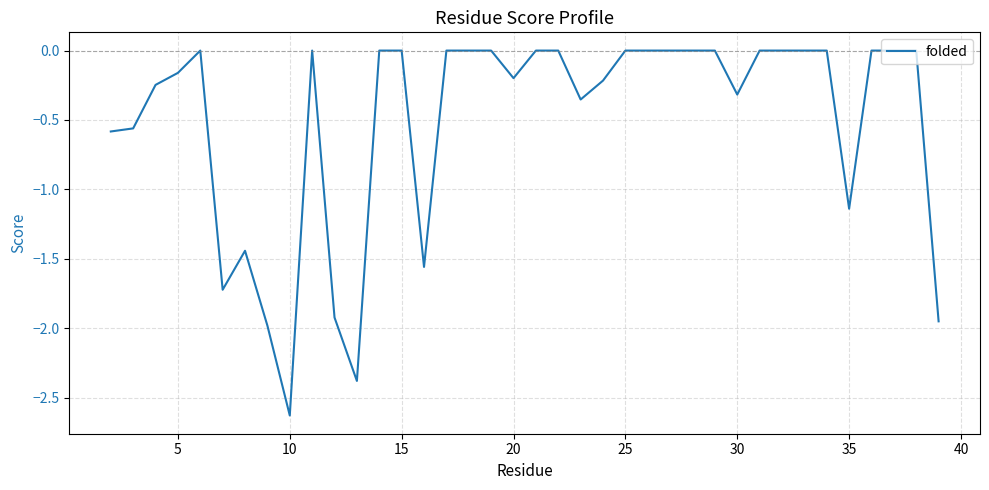

What is the difference between the maximum and minimum values?

2.6